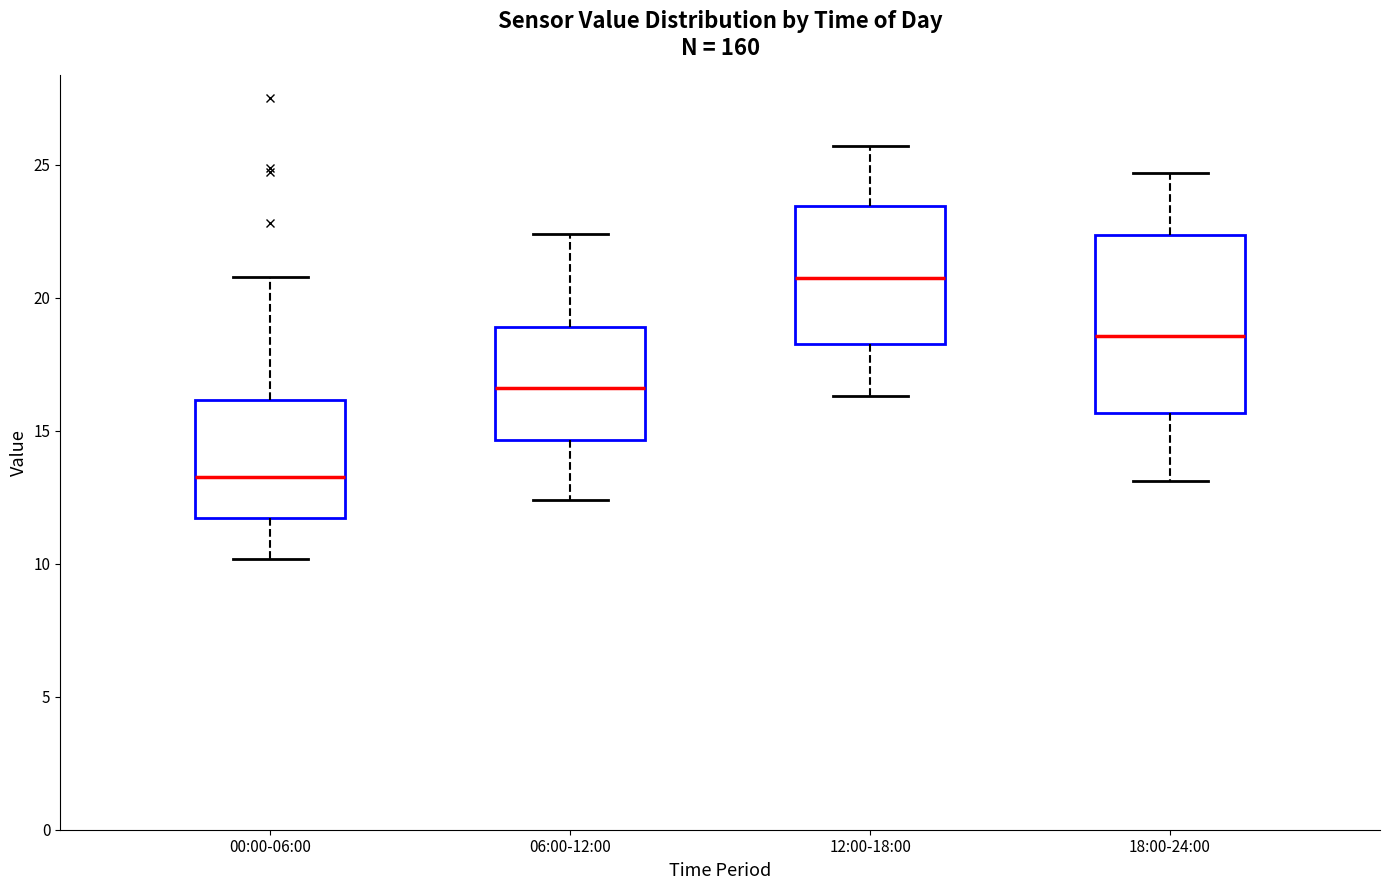

Reading left to right, transcribe this box plot: for each box, give where its median line is, the range the box spans, and where its two whiskers end, as read against the y-axis. The values are not printed on the chart, so give them approximately, as read against the axis.

00:00-06:00: median 13.5, box 11.5 to 16.0, whiskers 10.0 to 21.0
06:00-12:00: median 16.5, box 14.5 to 19.0, whiskers 12.5 to 22.5
12:00-18:00: median 21.0, box 18.5 to 23.5, whiskers 16.5 to 25.5
18:00-24:00: median 18.5, box 15.5 to 22.5, whiskers 13.0 to 24.5